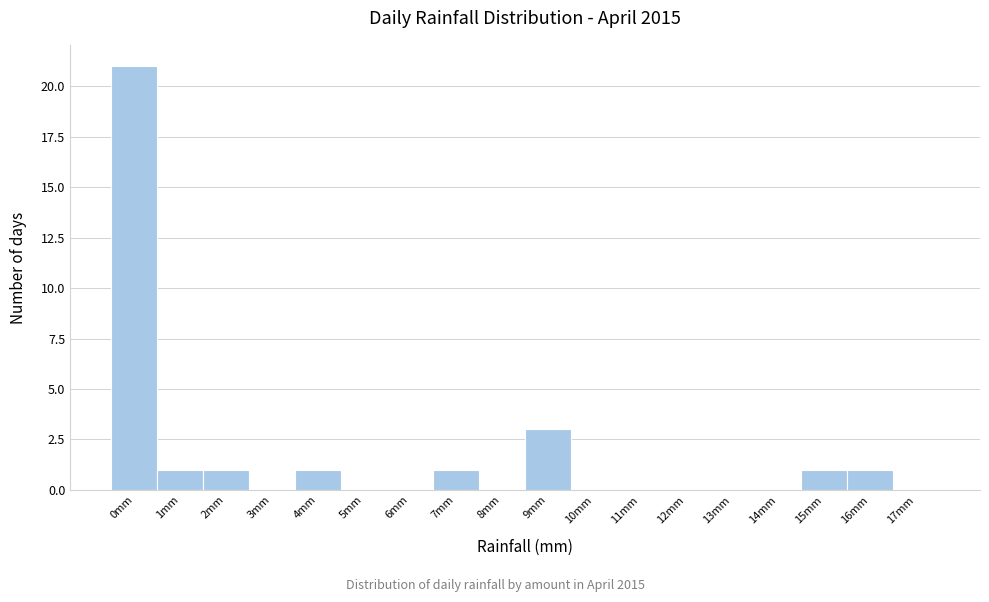

Reading left to right, extract all data points from this chart.

0mm=21	1mm=1	2mm=1	3mm=0	4mm=1	5mm=0	6mm=0	7mm=1	8mm=0	9mm=3	10mm=0	11mm=0	12mm=0	13mm=0	14mm=0	15mm=1	16mm=1	17mm=0